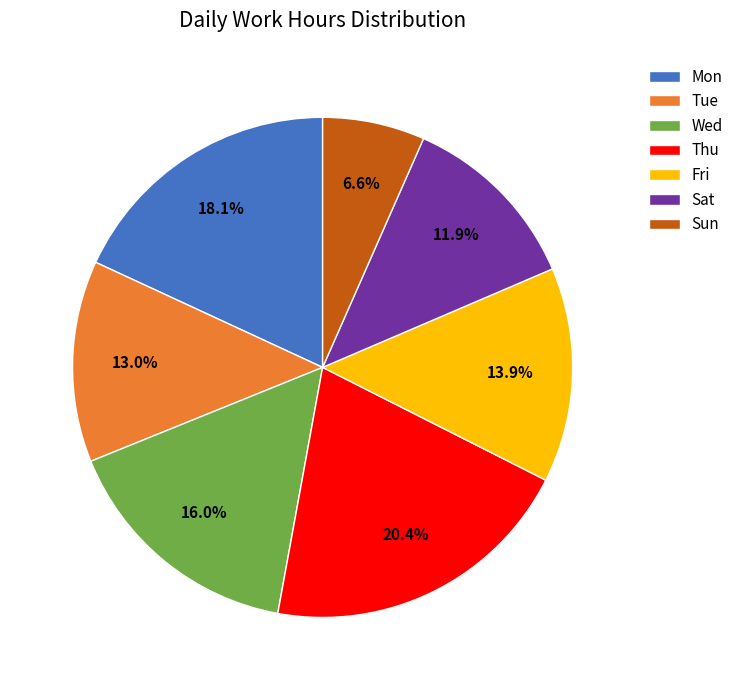

Does any single category account for the majority?

No